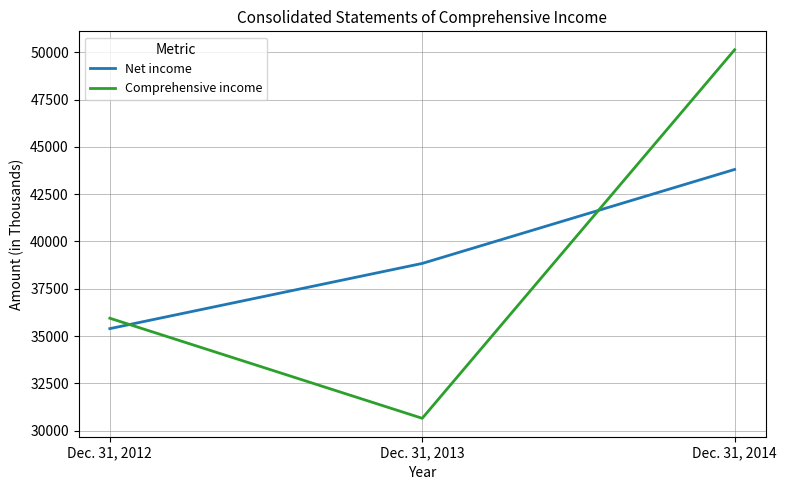

At how many categories does at least one series exceed 40604?

1